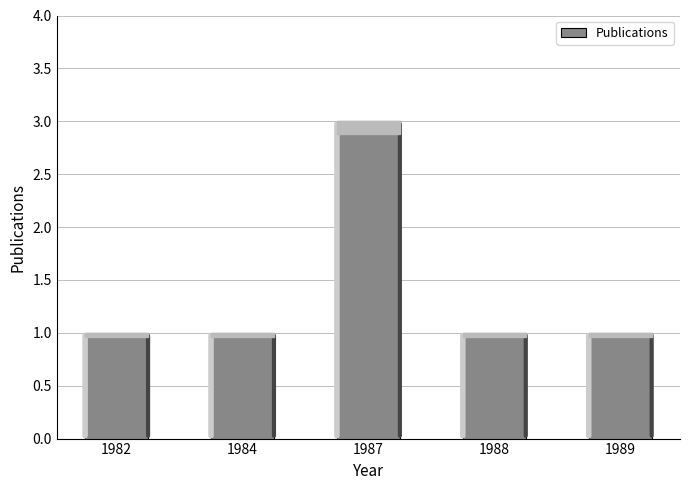

How many bars are there in total?

5